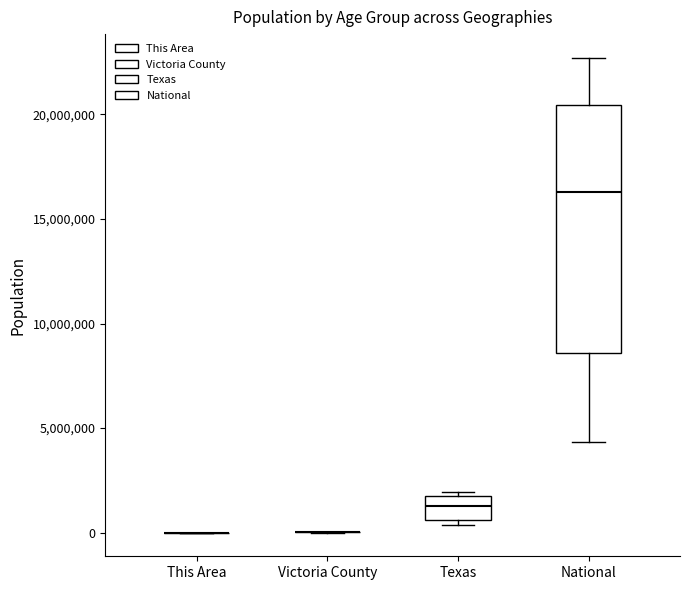

Reading left to right, transcribe this box plot: for each box, give where its median line is, the range the box spans, and where its two whiskers end, as read against the y-axis. The values are not printed on the chart, so give them approximately, as read against the axis.

This Area: box collapsed to a line at 0, whiskers 0 to 0
Victoria County: box collapsed to a line at 0, whiskers 0 to 0
Texas: median 1500000, box 500000 to 2000000, whiskers 500000 (just below the box's lower edge) to 2000000 (just above the box's upper edge)
National: median 16500000, box 8500000 to 20500000, whiskers 4500000 to 22500000